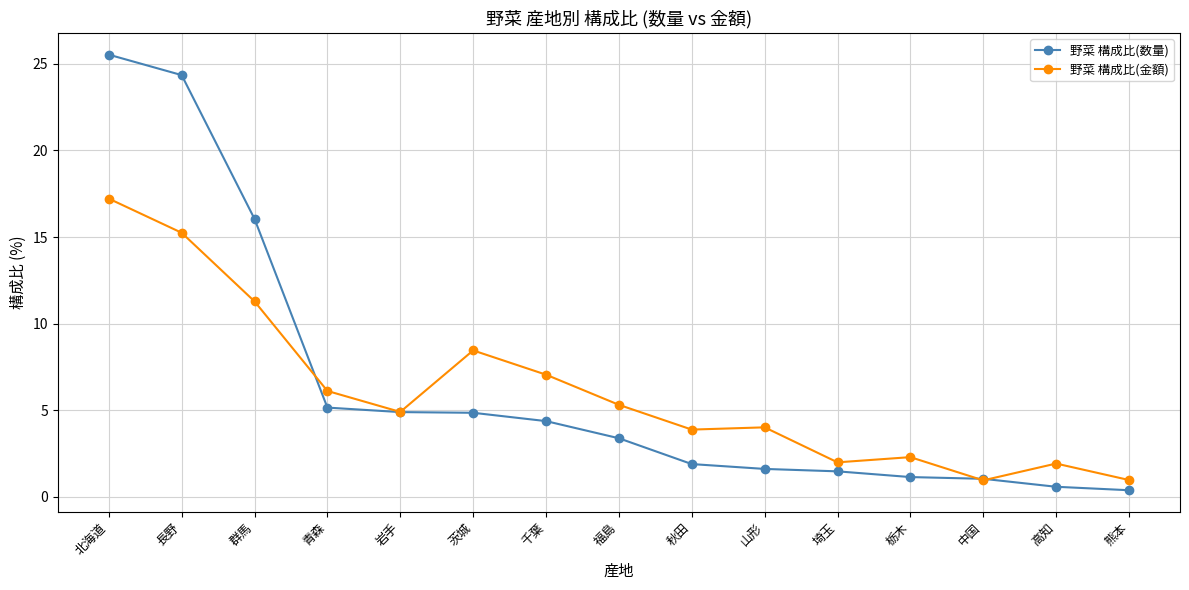

Between which two adjacent categories do 野菜 構成比(数量) and 野菜 構成比(金額) first intersect?

群馬 and 青森